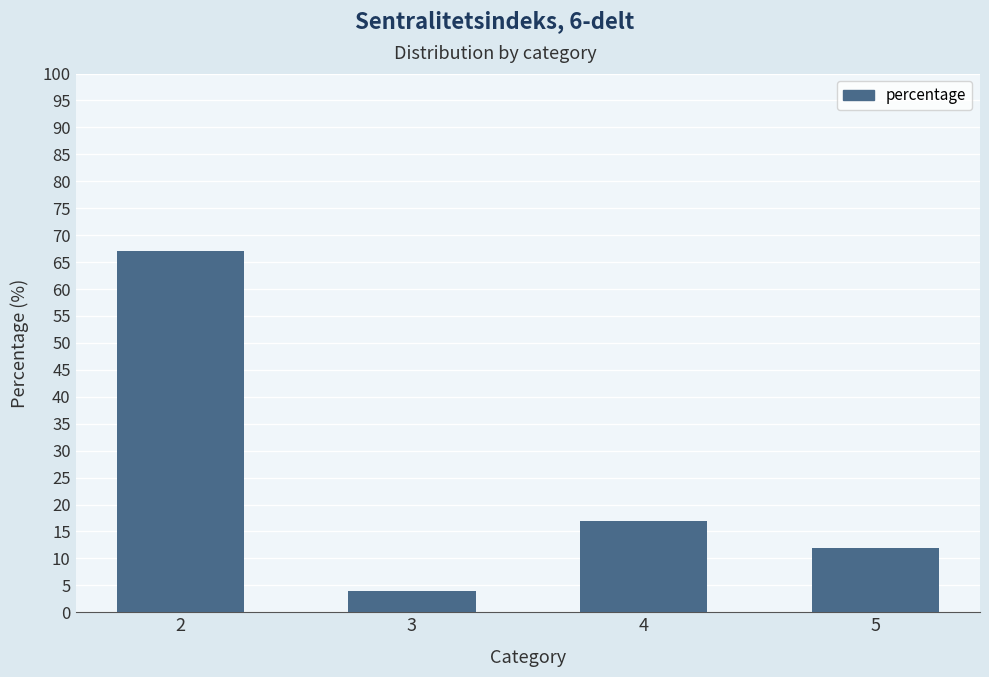

Rank the categories by value from lowest to highest.

3, 5, 4, 2